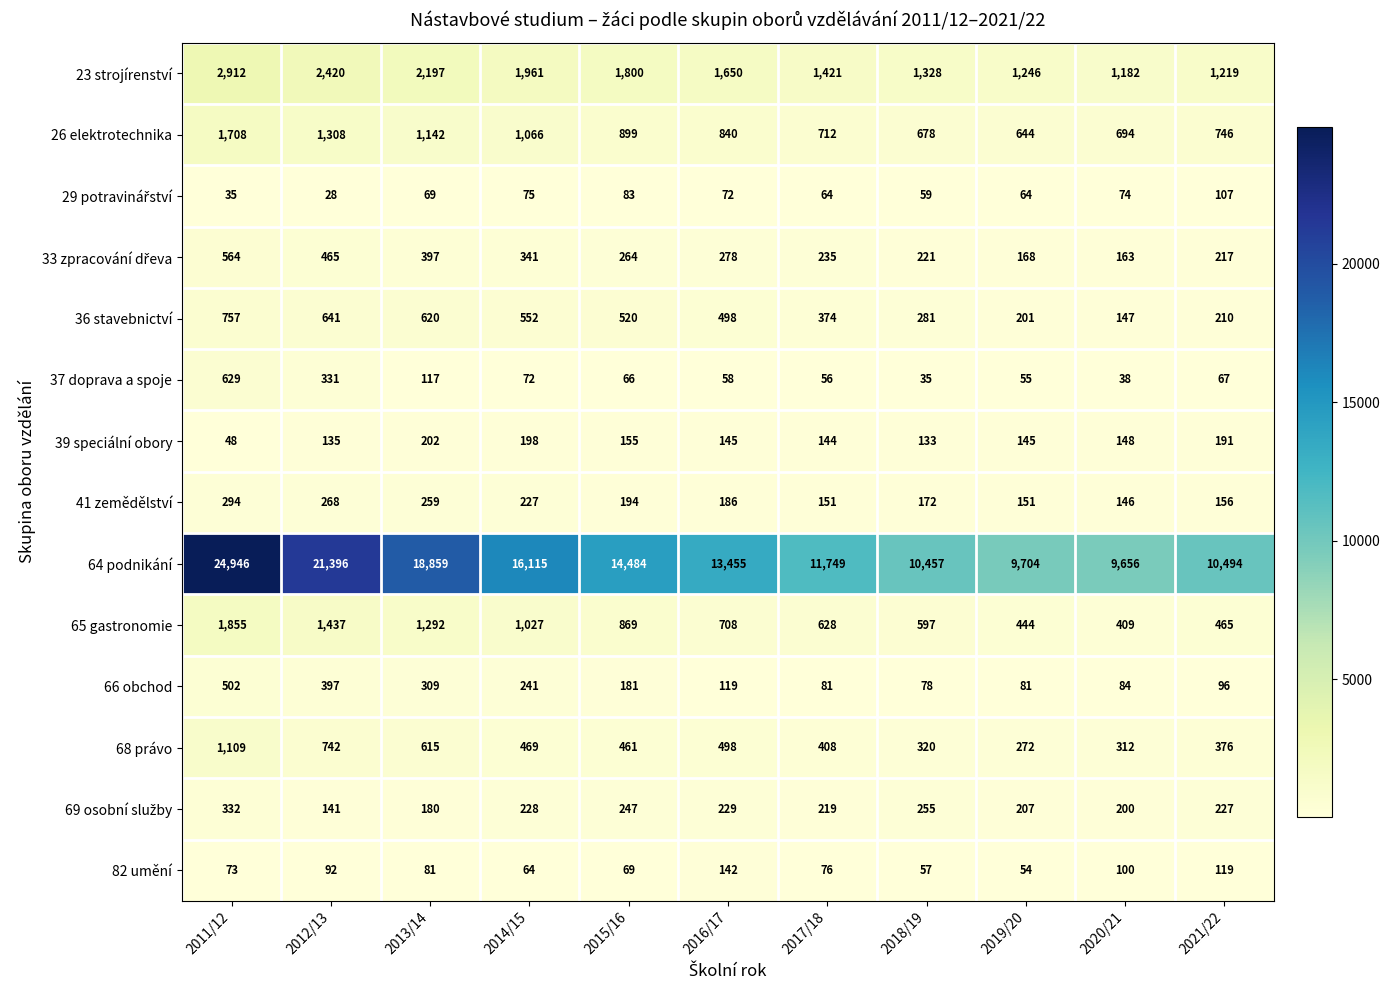

How many categories are shown in the chart?

11